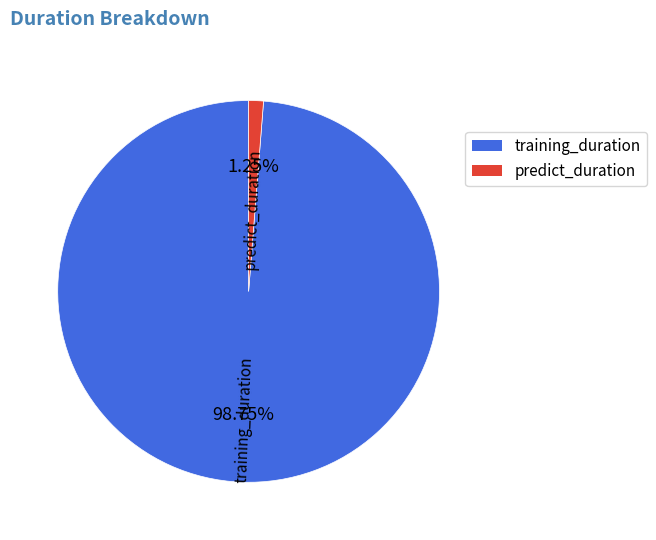

Which has a higher value, predict_duration or training_duration?

training_duration